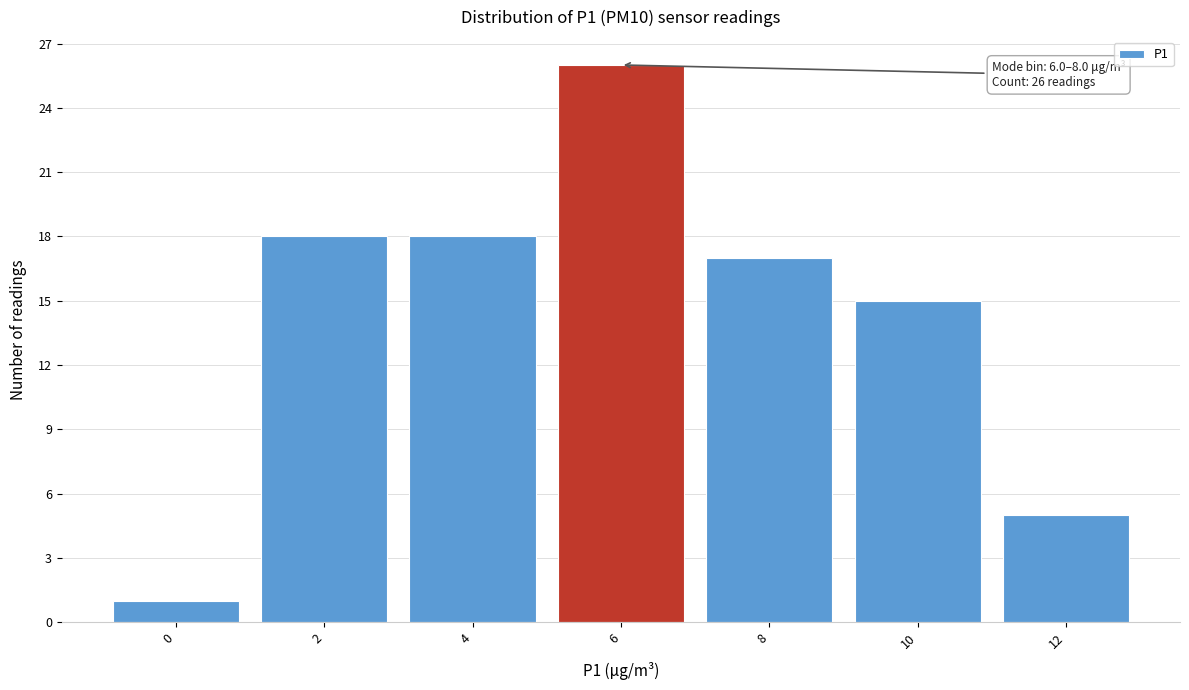

Reading left to right, what are all the values shown in this chart?

0=1	2=18	4=18	6=26	8=17	10=15	12=5